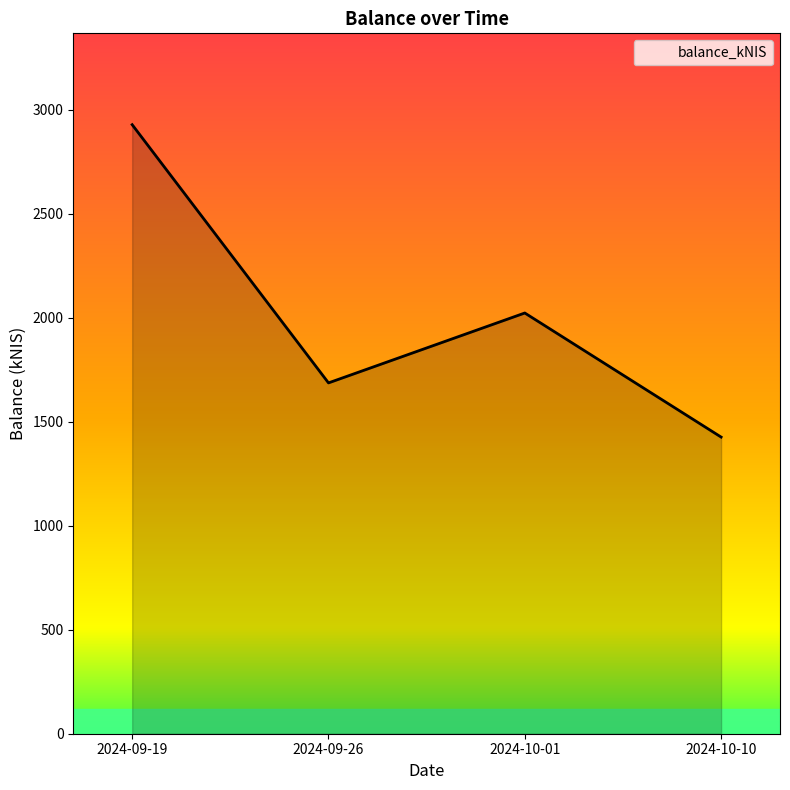

What is the sum of all values?

8066.2